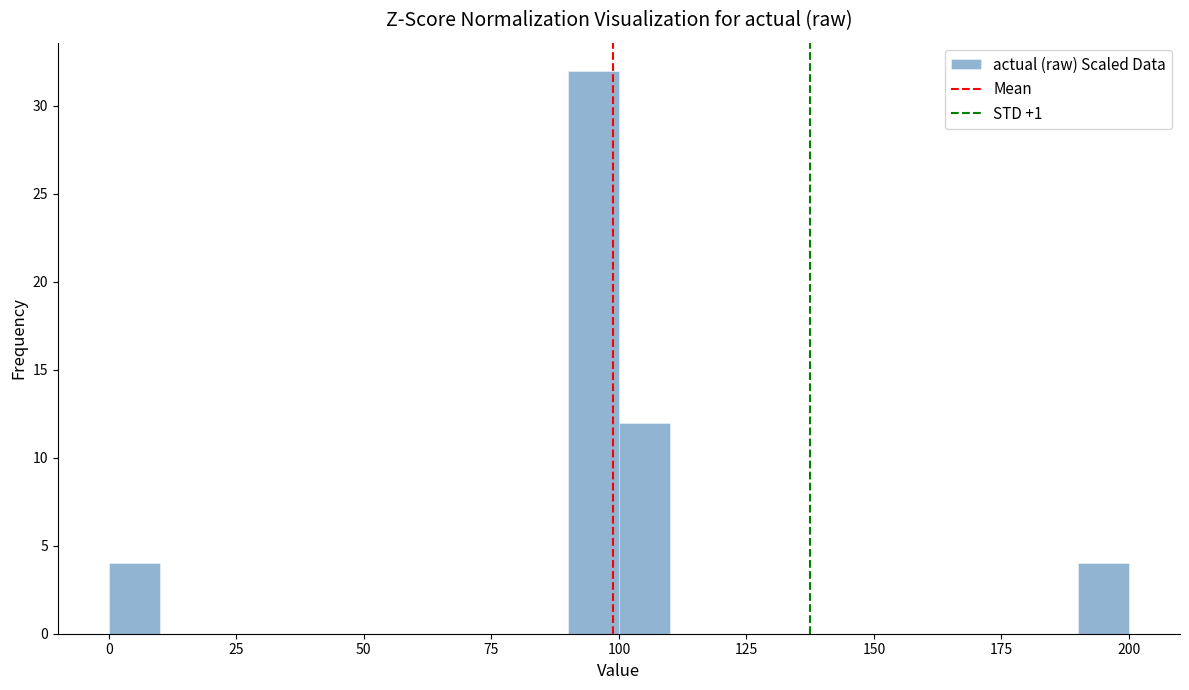

Read against the x-axis, roughly where is the centre of the tallest bar?

95